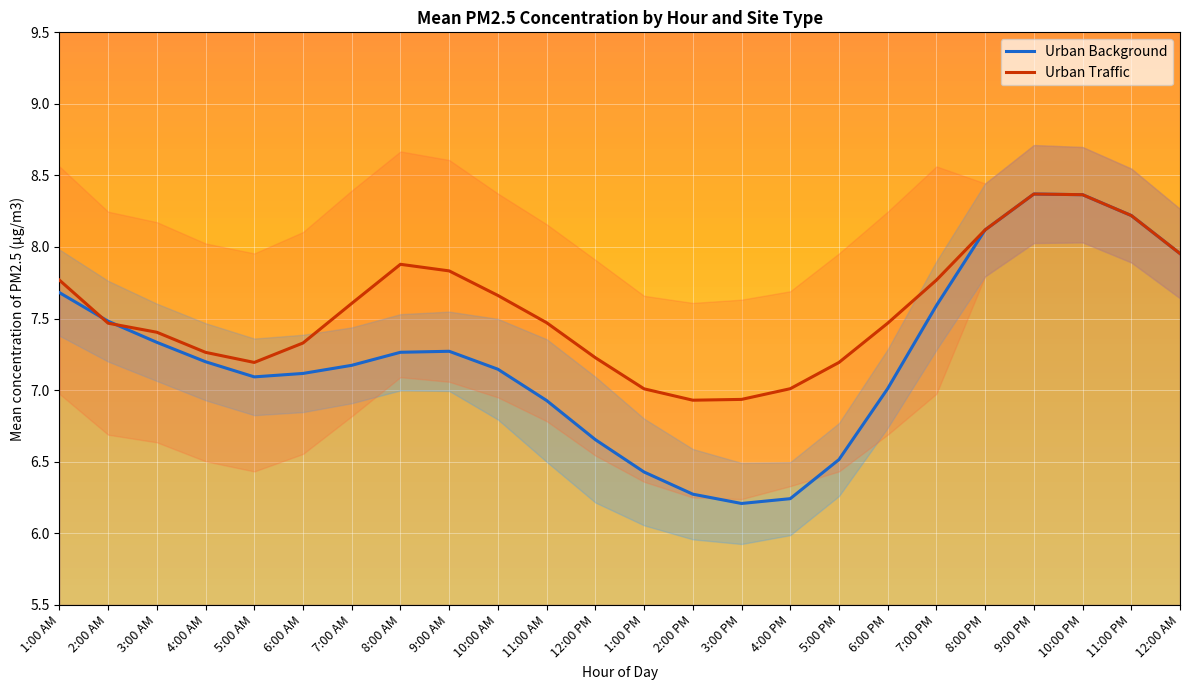

The Urban Traffic series shows 7.3 at 6:00 AM. True or false?

True